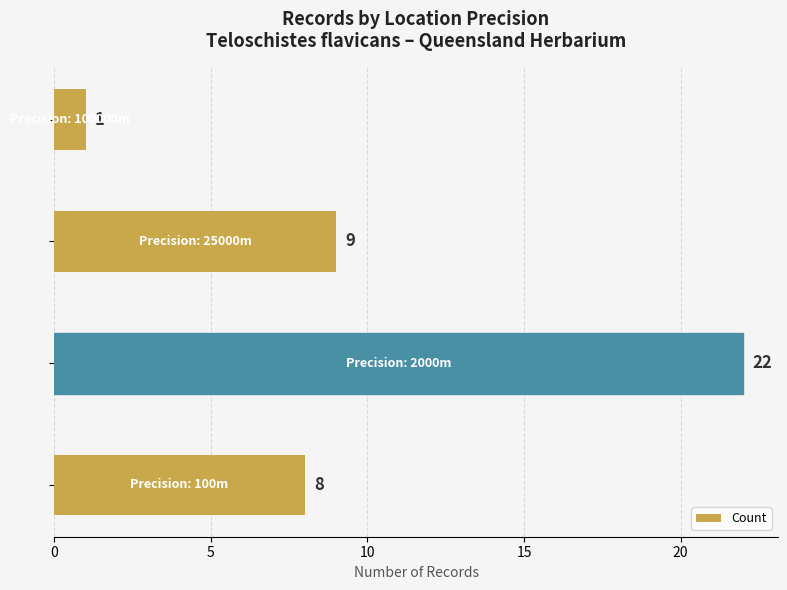

What is the maximum value shown in the chart?

22